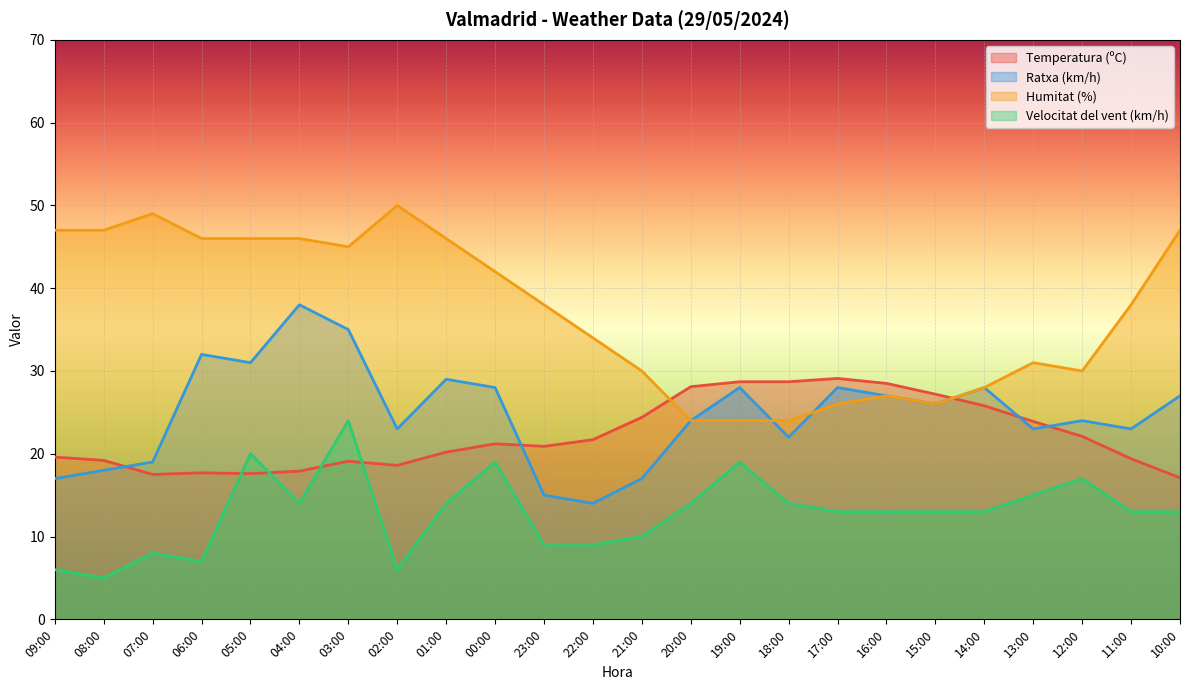

True or false: Humitat (%) has more than 1 points higher than both neighbors.

True